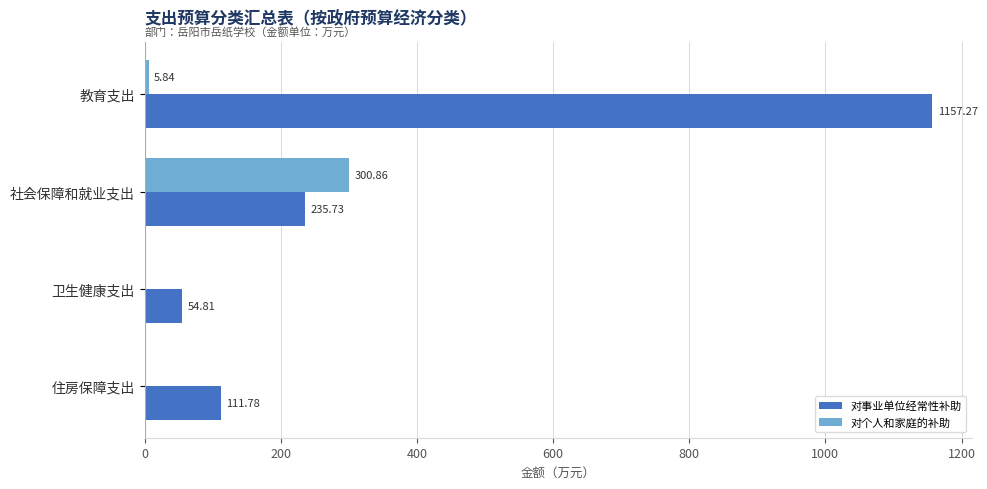

Where is 对个人和家庭的补助 nearest to the value 150?

教育支出